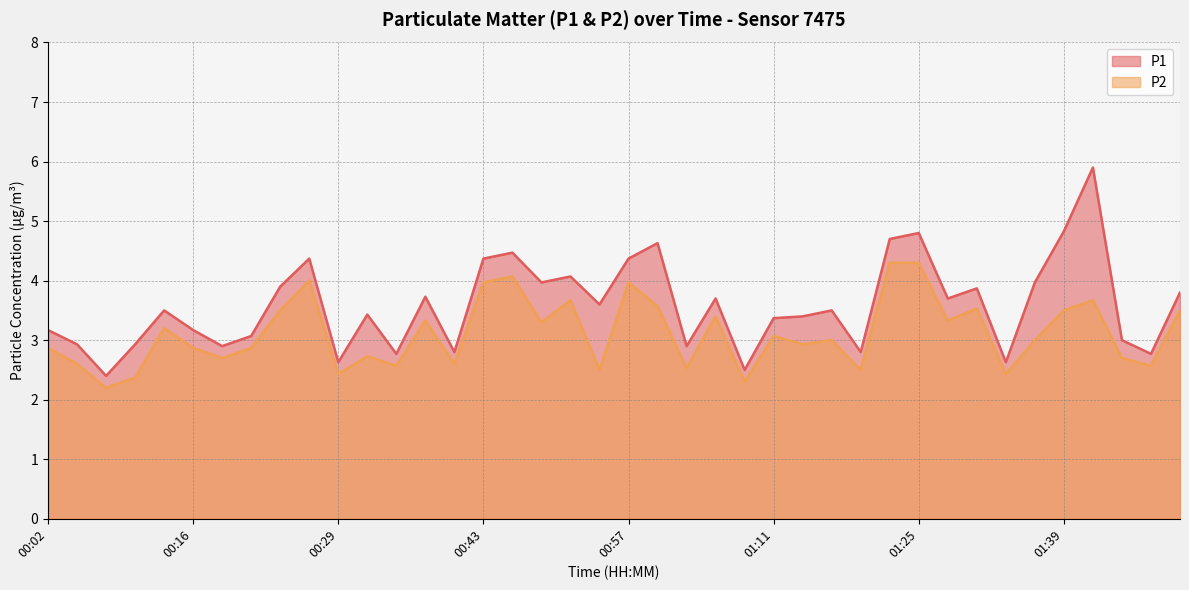

Which series has the widest spread of values?

P1